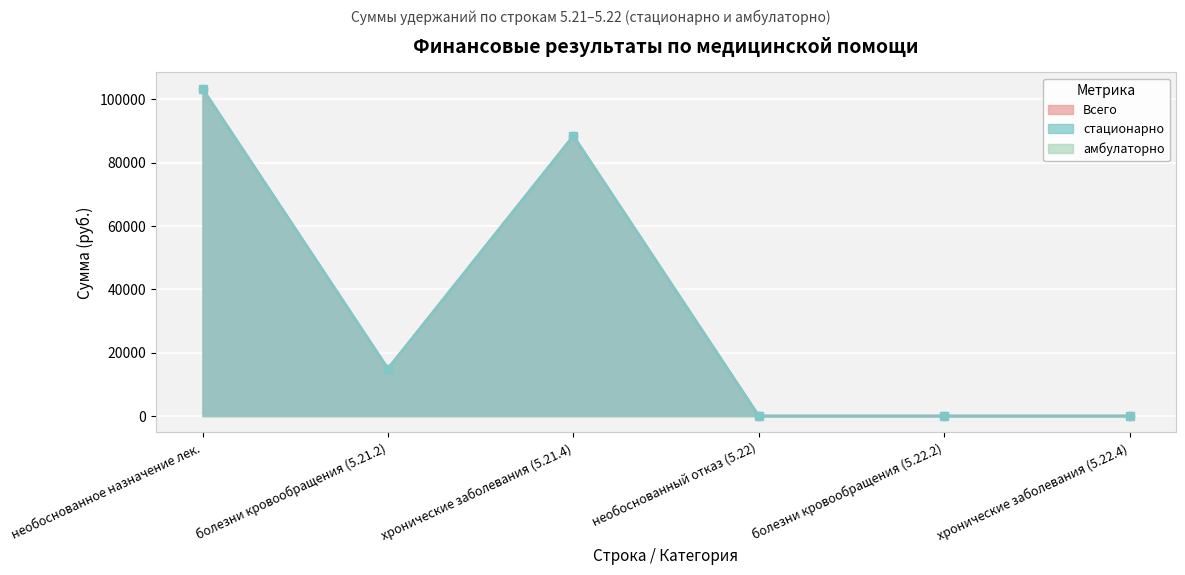

Reading left to right, list all the values displayed in this chart.

Всего (линия): 103351.9	14917.3	88434.5	0.0	0.0	0.0
стационарно (линия): 103351.9	14917.3	88434.5	0.0	0.0	0.0